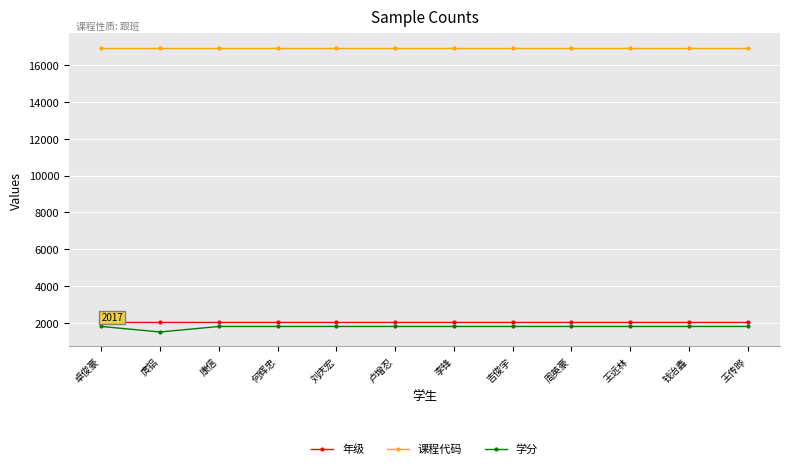

True or false: 课程代码 and 年级 cross at least once.

False